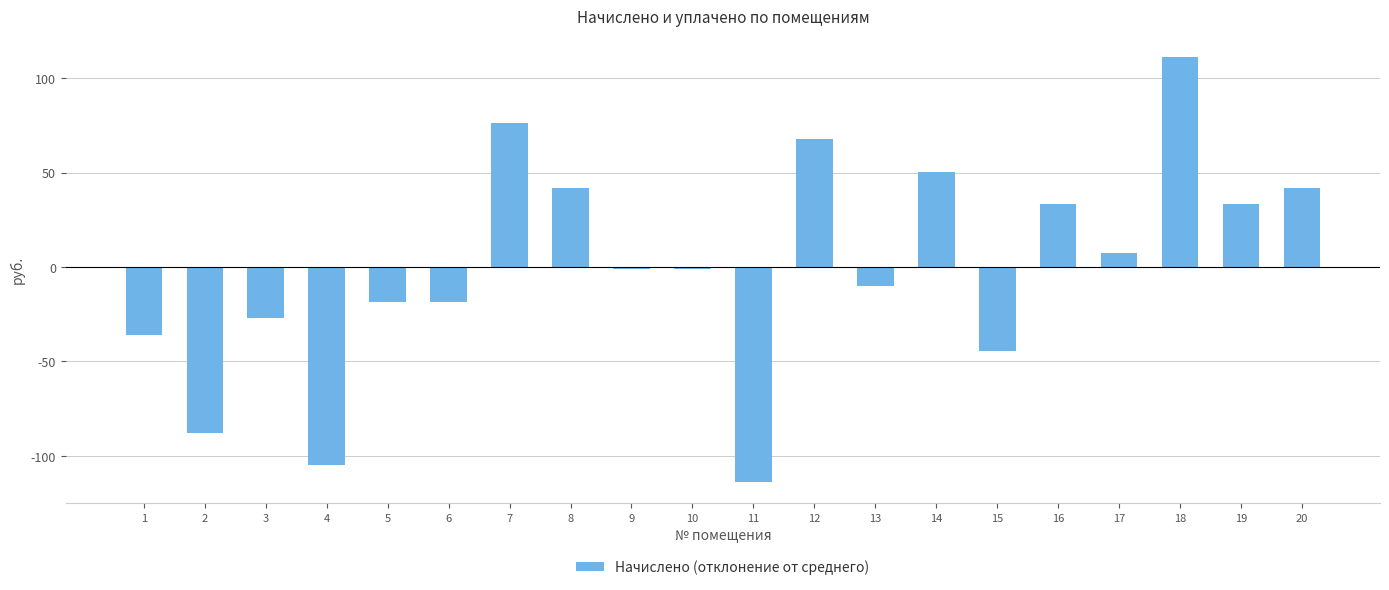

What is the change in value from 4 to 20?

+146.9